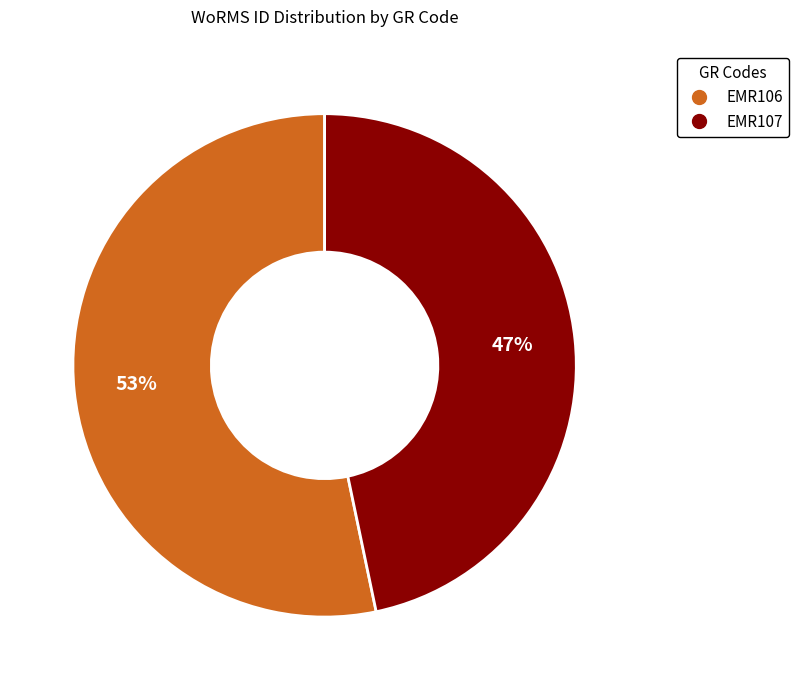

Which slice is the largest?

EMR106